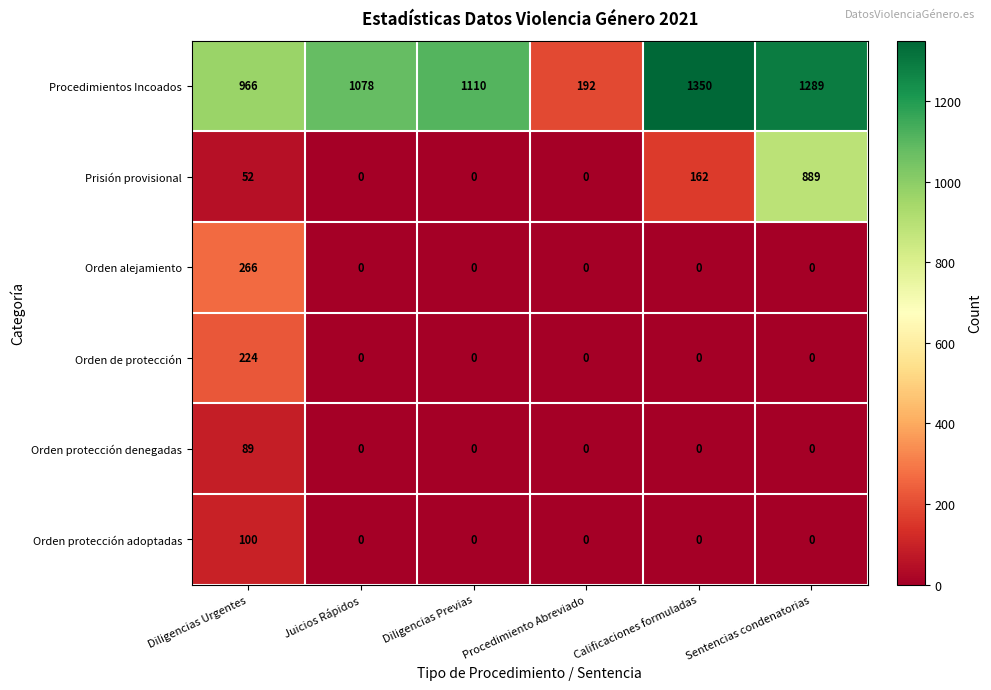

List the series in order of their peak value, highest first.

Procedimientos Incoados, Prisión provisional, Orden alejamiento, Orden de protección, Orden protección adoptadas, Orden protección denegadas